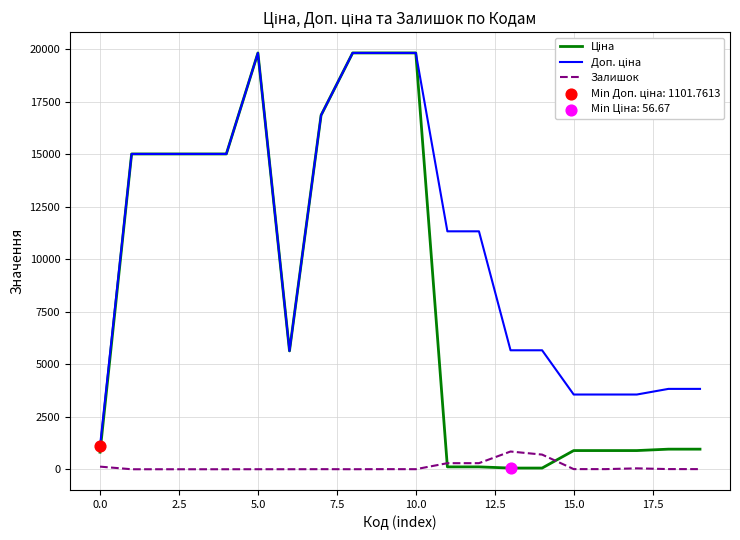

What is the greatest value displayed?

19831.1